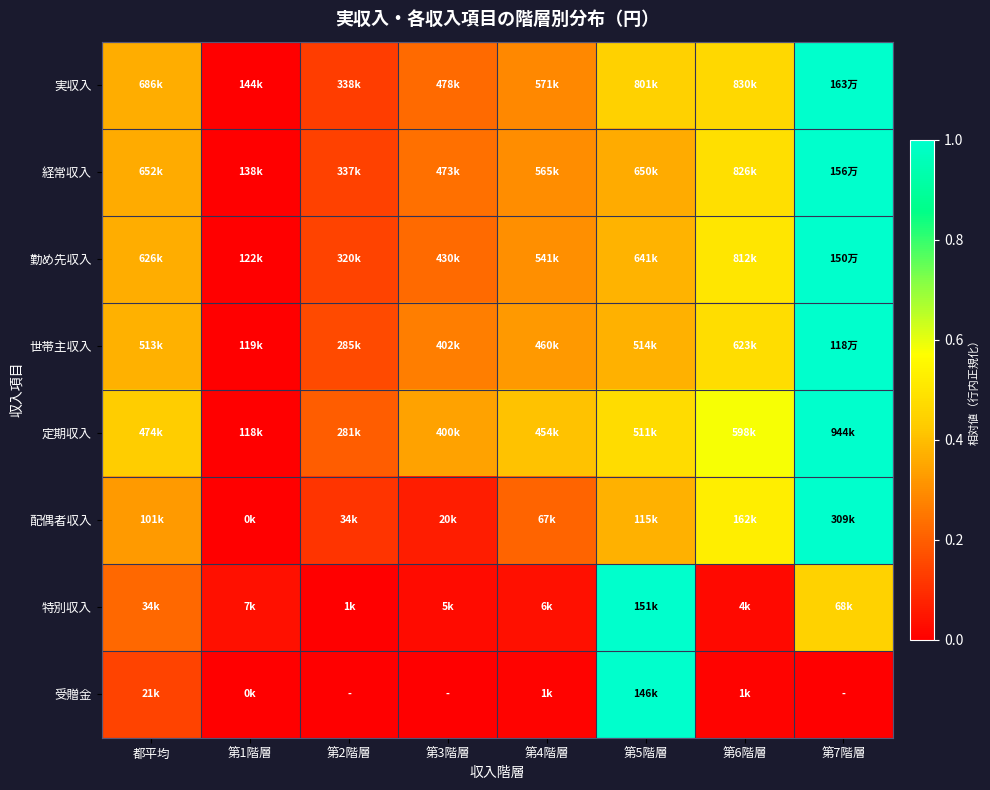

At which category is the sum across all series the highest?

第7階層